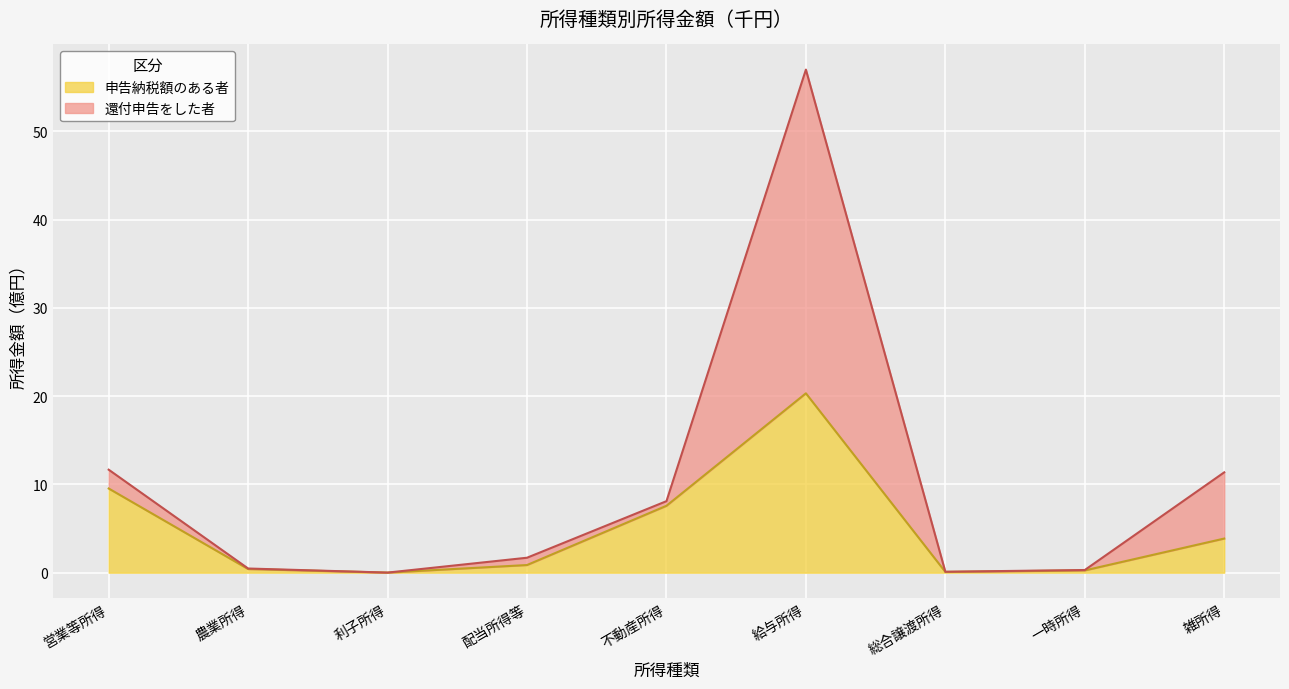

Rank the series by their average value, from highest to lowest.

還付申告をした者, 申告納税額のある者